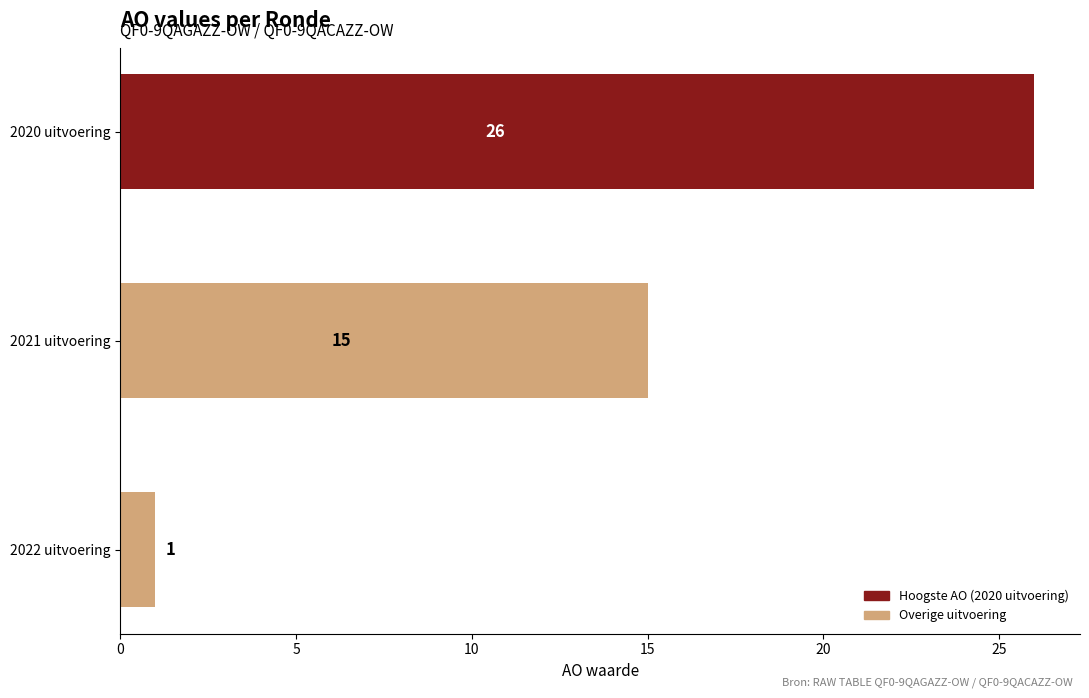

What is the change in value from 2021 uitvoering to 2020 uitvoering?

+11